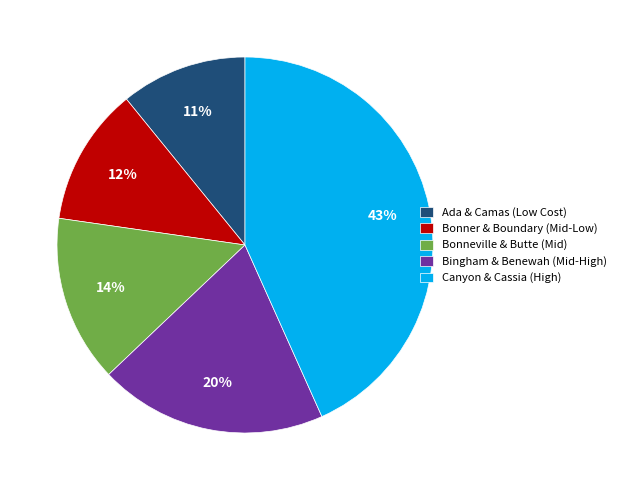

True or false: Bingham & Benewah (Mid-High) accounts for 20% of the total.

True